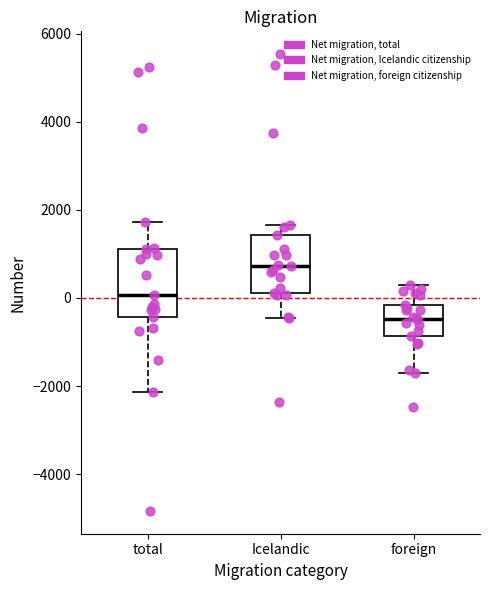

Reading left to right, transcribe this box plot: for each box, give where its median line is, the range the box spans, and where its two whiskers end, as read against the y-axis. The values are not printed on the chart, so give them approximately, as read against the axis.

total: median 0, box -400 to 1200, whiskers -2200 to 1800
Icelandic: median 800, box 200 to 1400, whiskers -400 to 1600
foreign: median -400, box -800 to -200, whiskers -1800 to 200